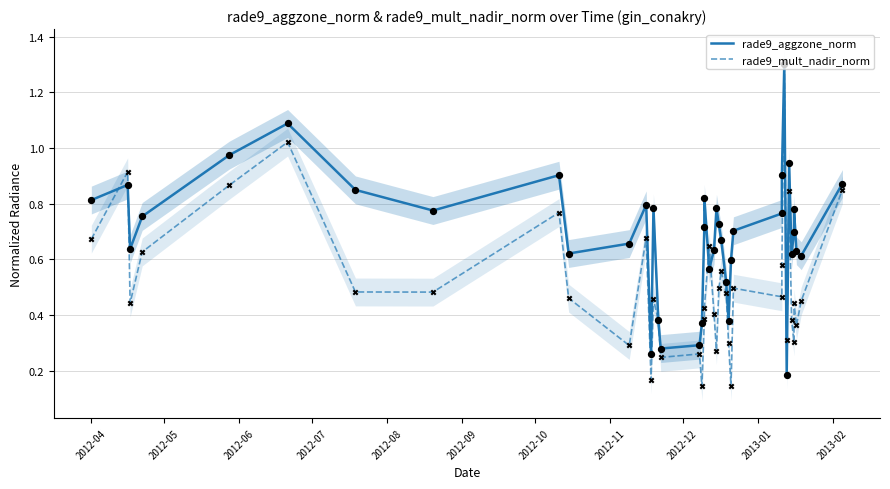

At how many categories does at least one series exceed 0?

40